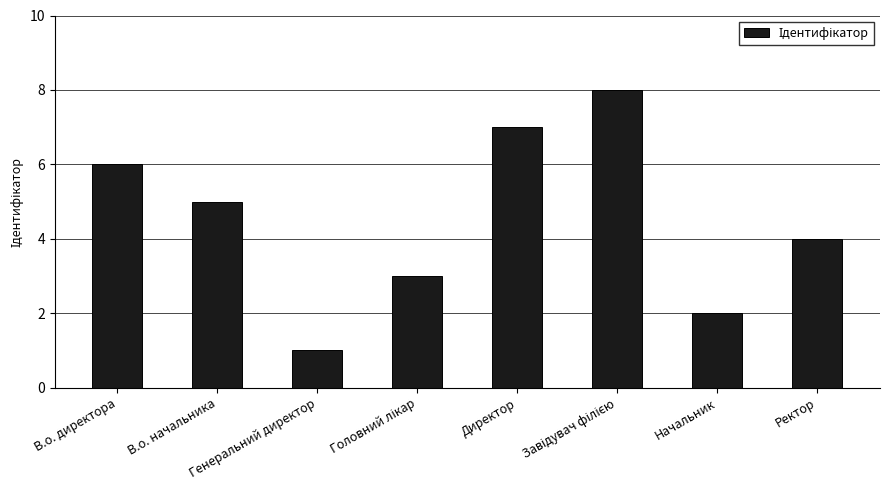

What is the sum of all values?

36